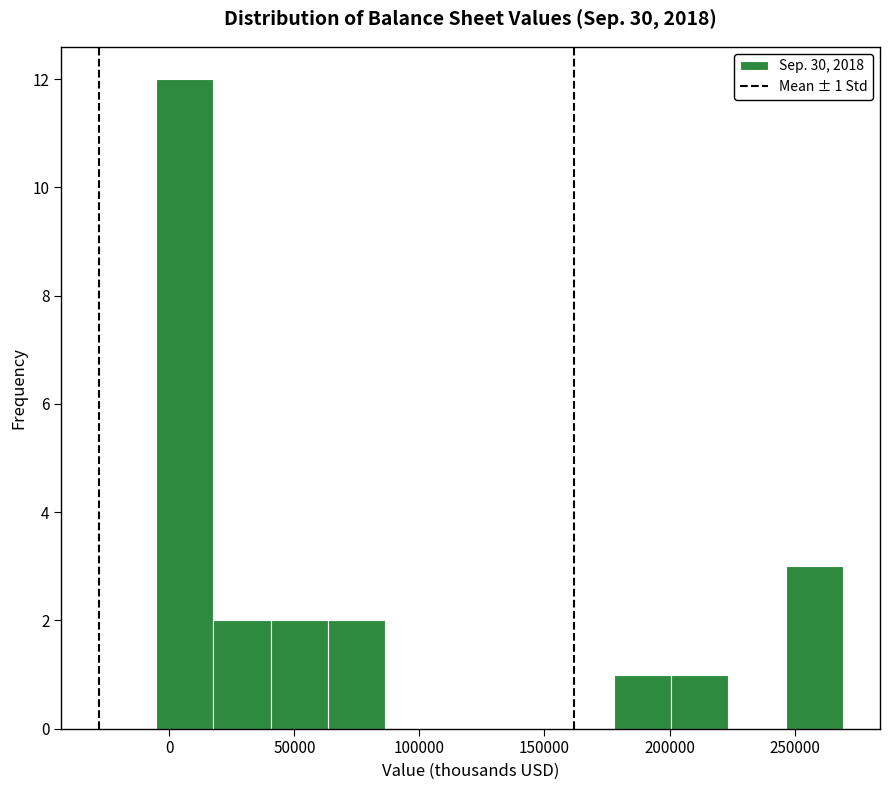

Which range on the x-axis has the tallest bar?

-5000 to 20000